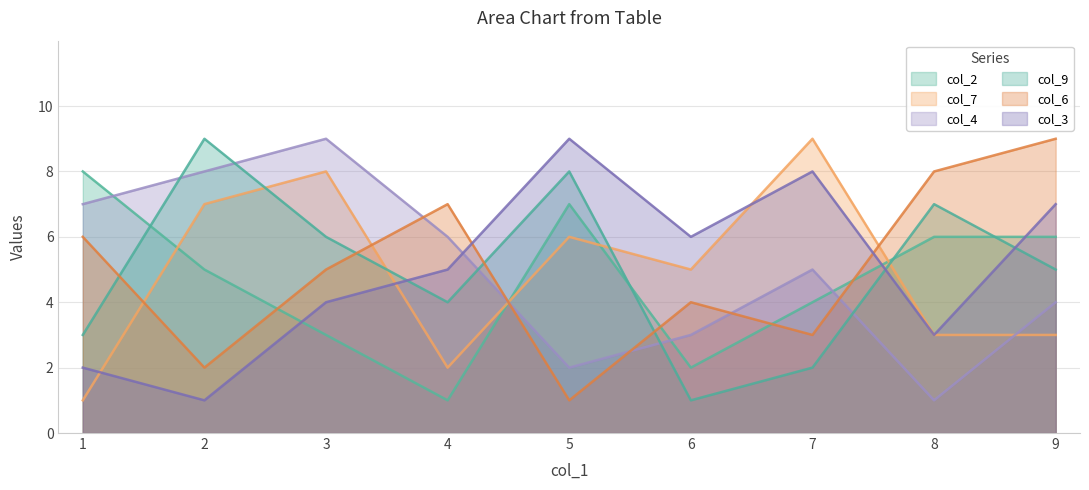

At how many categories does at least one series exceed 7?

7